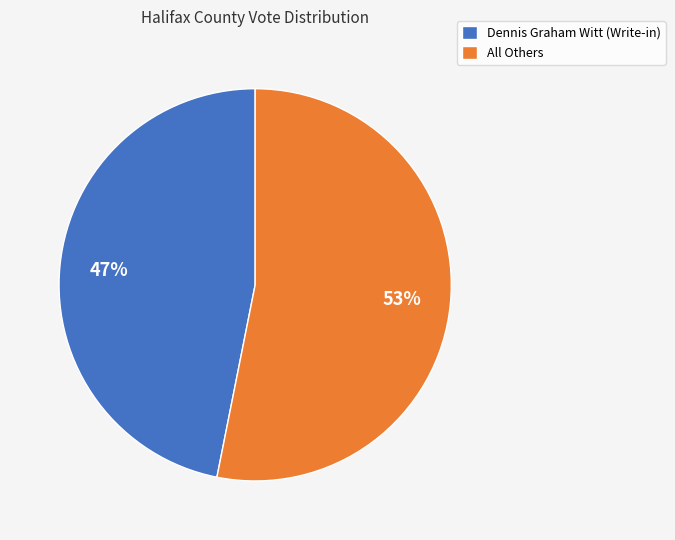

To the nearest percent, what portion does Dennis Graham Witt (Write-in) represent?

47%